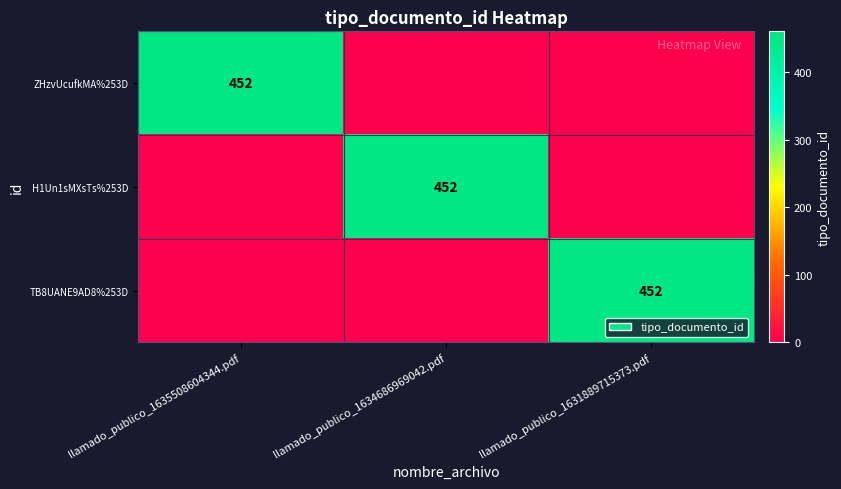

The value of TB8UANE9AD8%253D at llamado_publico_1631889715373.pdf is 452. True or false?

True